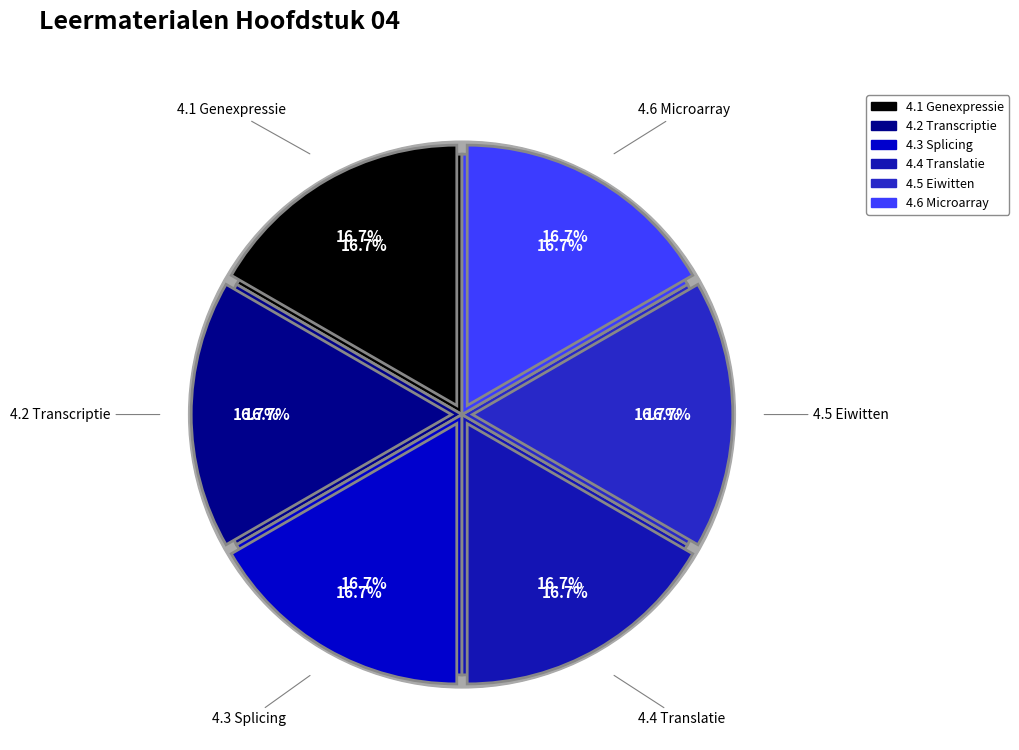

Does 4.2 Transcriptie represent more than half of the total?

No